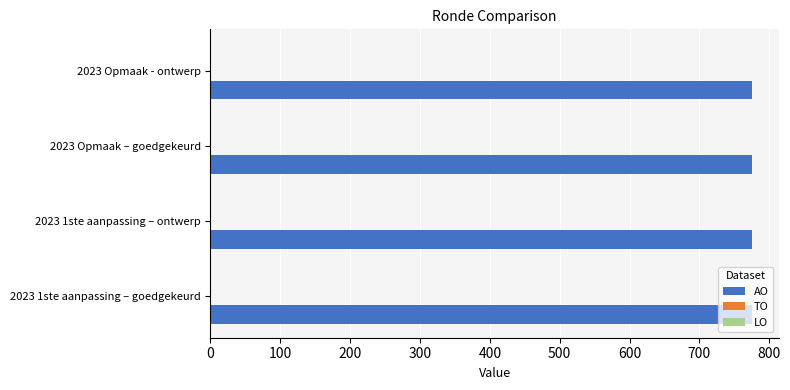

At which label does AO reach its peak?

2023 1ste aanpassing – goedgekeurd